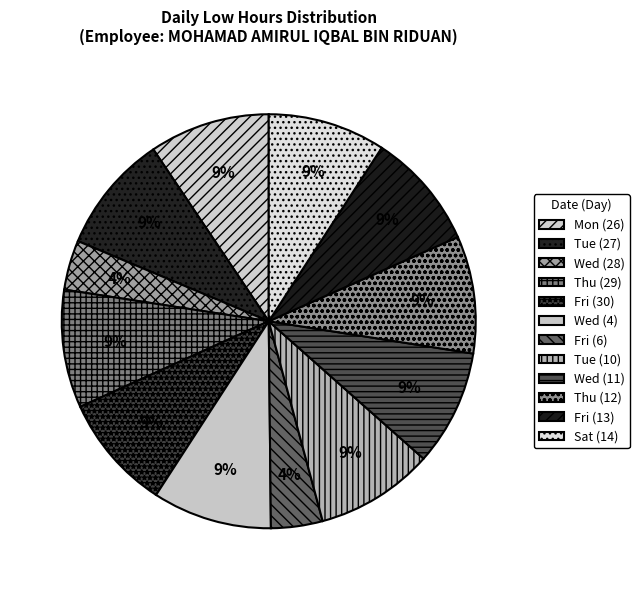

What percentage is the Fri (30) slice, to the nearest percent?

9%